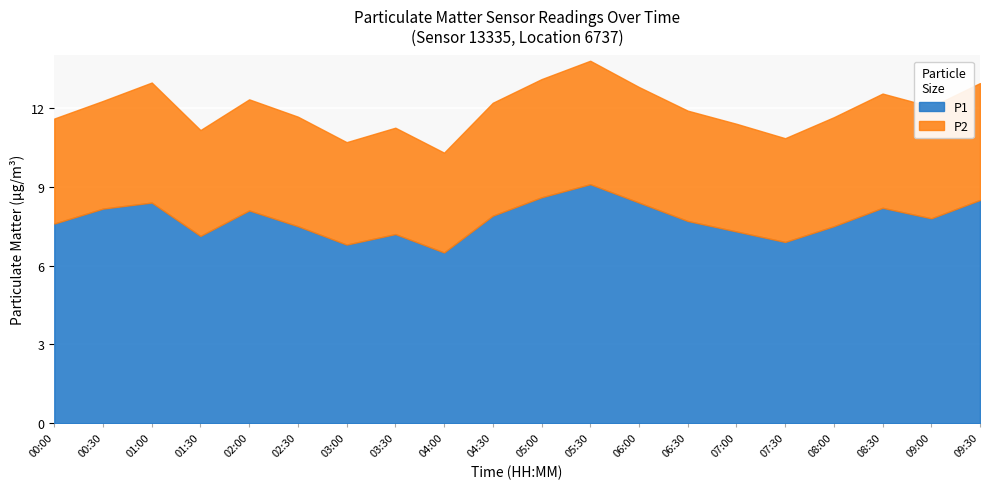

What is the average value of the P2 series?

4.2